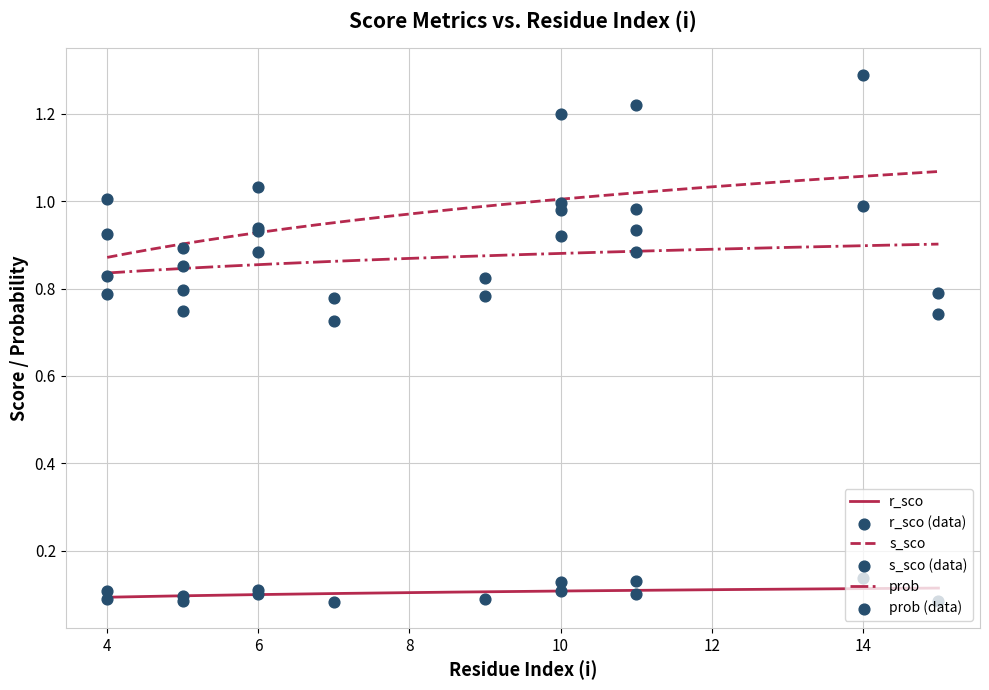

At how many categories does at least one series exceed 0?

14